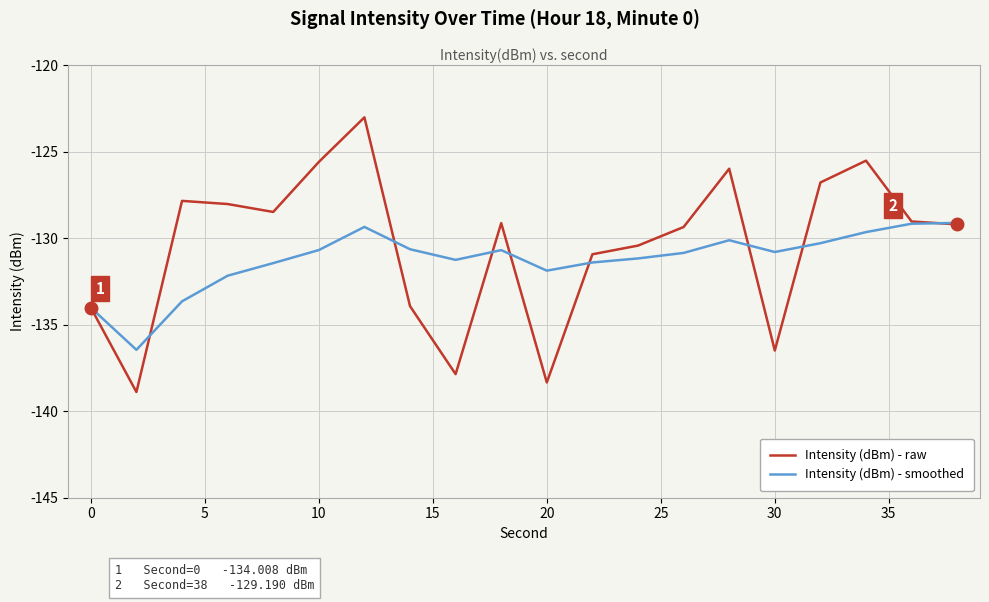

List the series in order of their peak value, highest first.

Intensity (dBm) - raw, Intensity (dBm) - smoothed